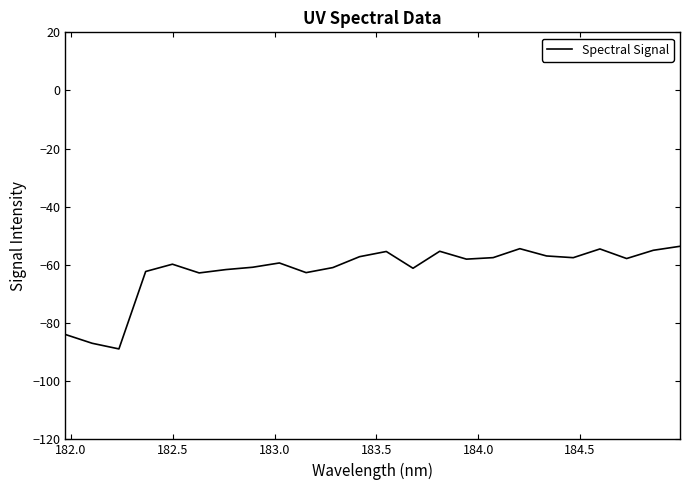

What is the minimum value shown in the chart?

-88.9